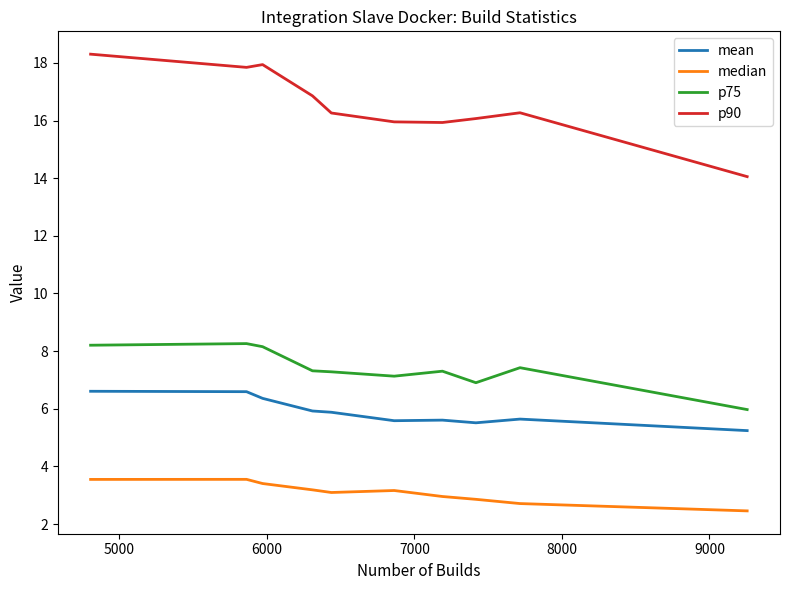

Which series has the widest spread of values?

p90